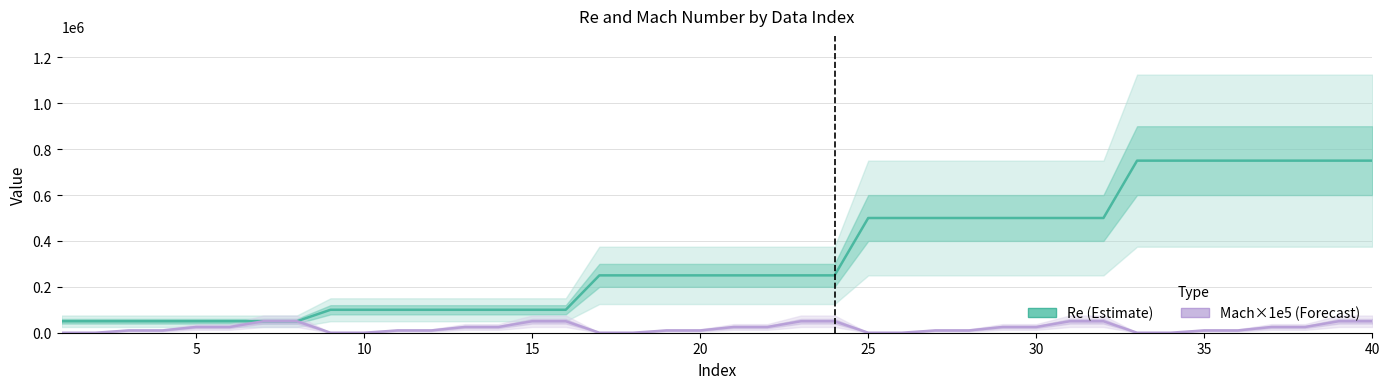

How many values in the Mach×1e5 (Forecast) series exceed 25000?

10